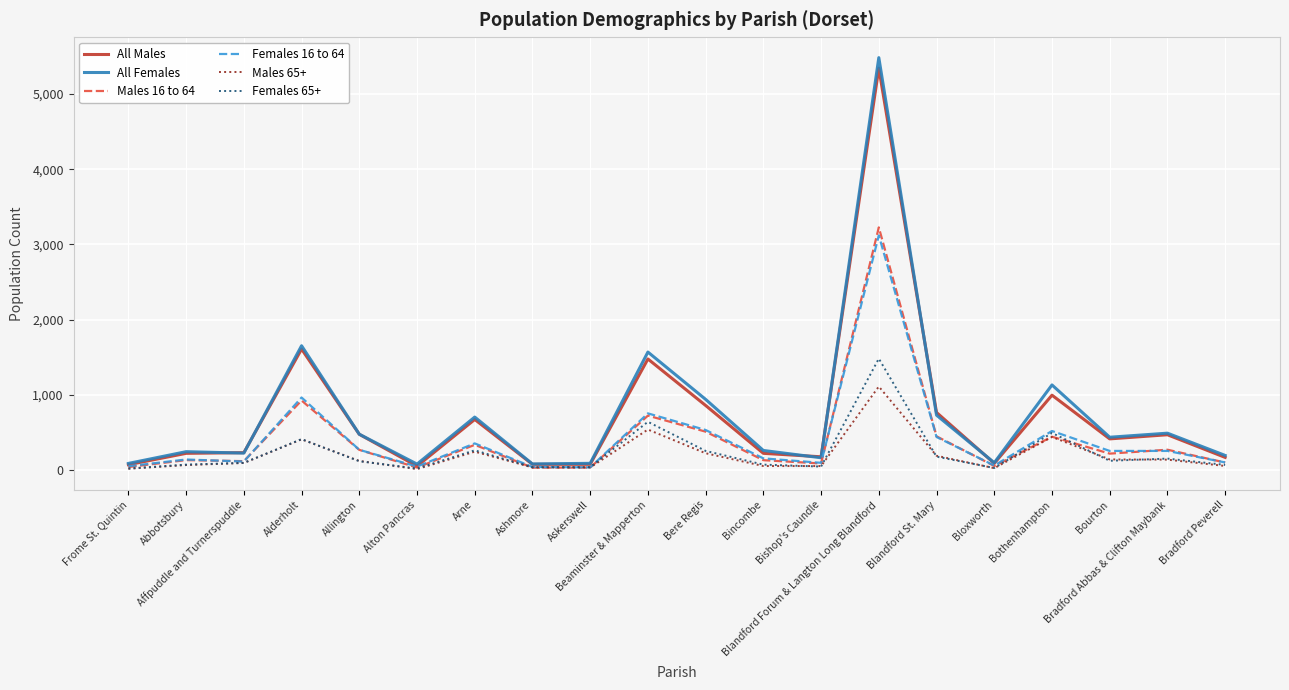

What is the label of the 10th point from the right?

Bere Regis